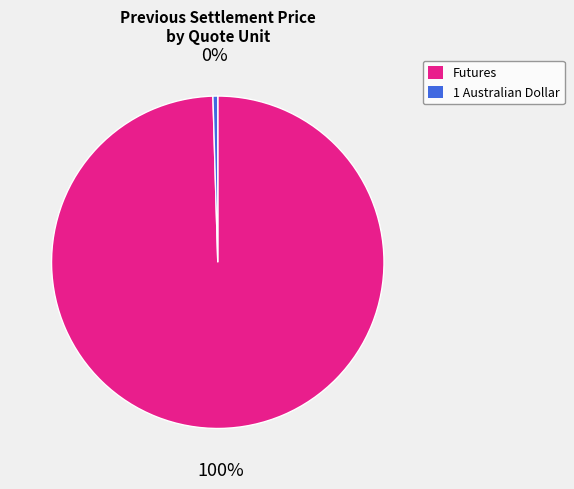

Which slice is the smallest?

1 Australian Dollar